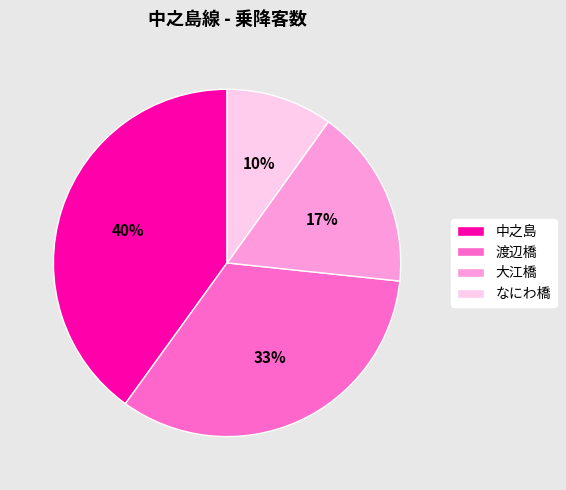

Is it true that なにわ橋 is 10% of the pie?

True